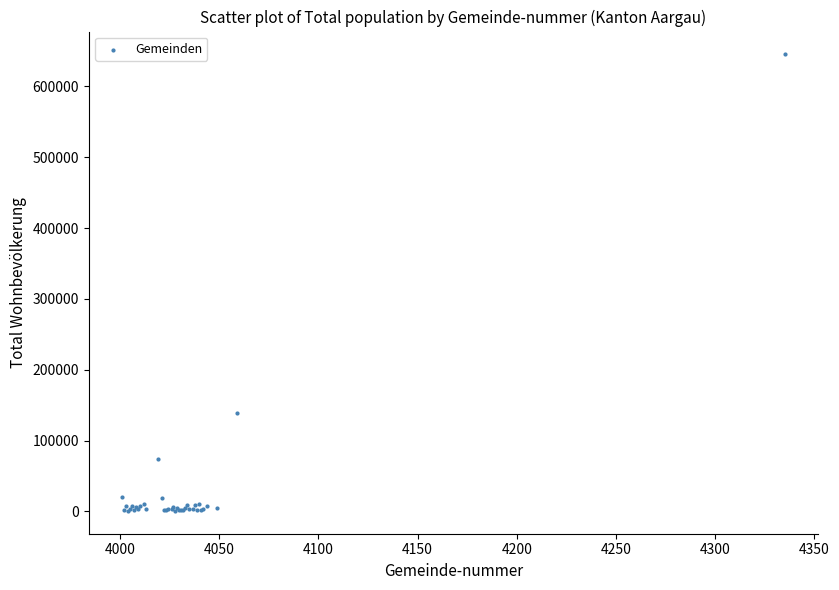

What Y value in the scatter plot is closest to 322979?

138320